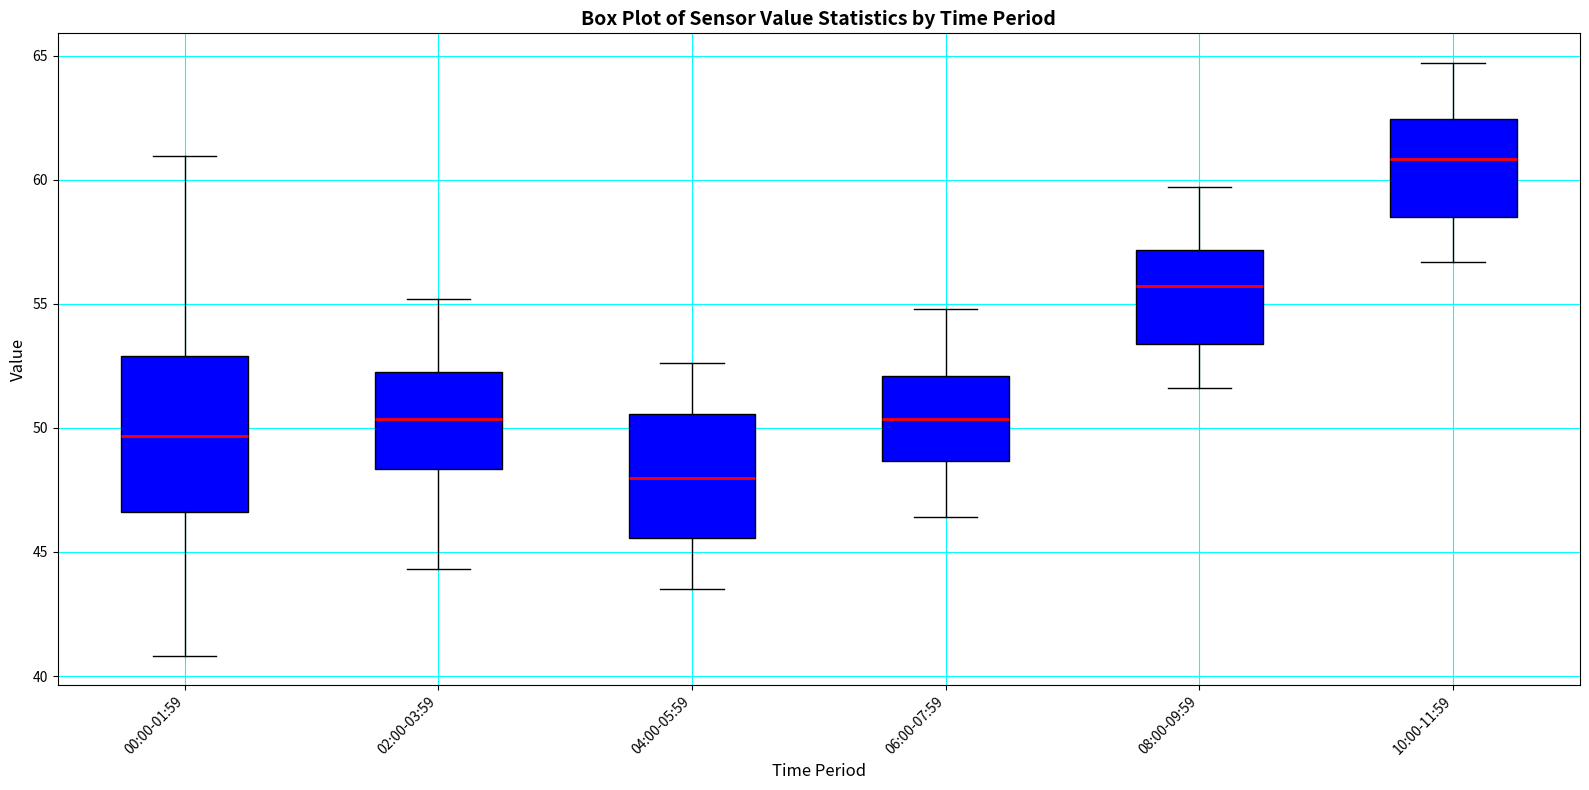

Reading left to right, transcribe this box plot: for each box, give where its median line is, the range the box spans, and where its two whiskers end, as read against the y-axis. The values are not printed on the chart, so give them approximately, as read against the axis.

00:00-01:59: median 49.5, box 46.5 to 53.0, whiskers 41.0 to 61.0
02:00-03:59: median 50.5, box 48.5 to 52.5, whiskers 44.5 to 55.0
04:00-05:59: median 48.0, box 45.5 to 50.5, whiskers 43.5 to 52.5
06:00-07:59: median 50.5, box 48.5 to 52.0, whiskers 46.5 to 55.0
08:00-09:59: median 55.5, box 53.5 to 57.0, whiskers 51.5 to 59.5
10:00-11:59: median 61.0, box 58.5 to 62.5, whiskers 56.5 to 64.5